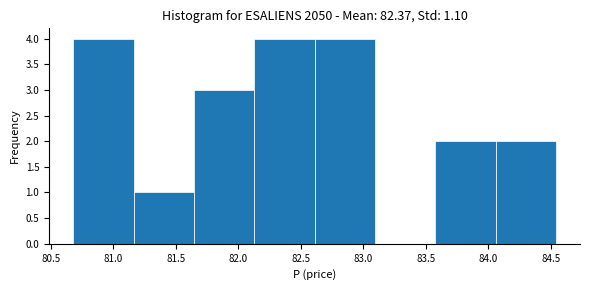

Reading left to right, transcribe this chart: for each bar, give the range it covers on the x-axis and its height. Neither the bar edges nor the heights are printed on the chart, so give them approximately, as read against the axes.

80.70 to 81.15: 4
81.15 to 81.65: 1
81.65 to 82.15: 3
82.15 to 82.60: 4
82.60 to 83.10: 4
83.10 to 83.60: 0
83.60 to 84.05: 2
84.05 to 84.55: 2